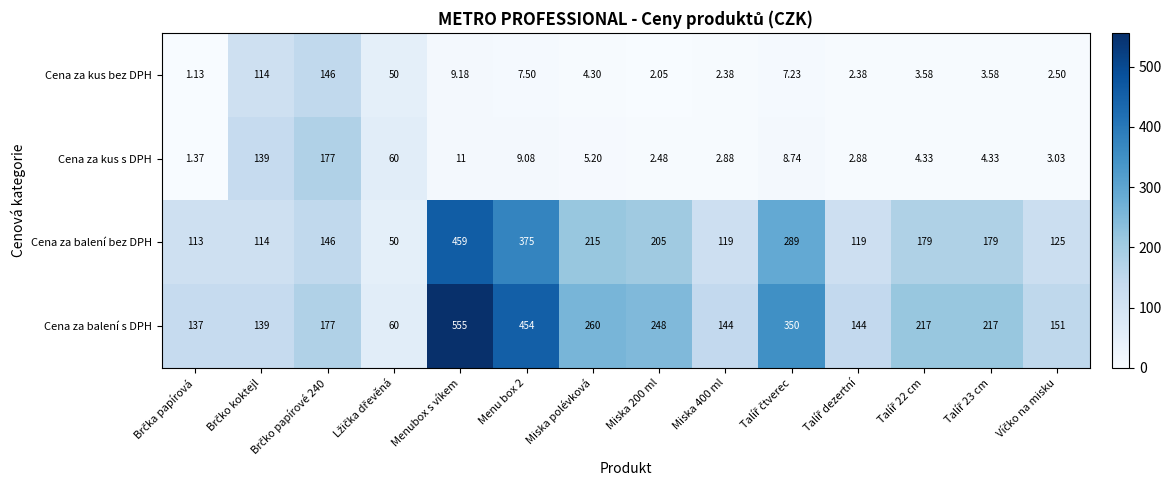

At which label does Cena za balení s DPH first exceed 217?

Menubox s víkem